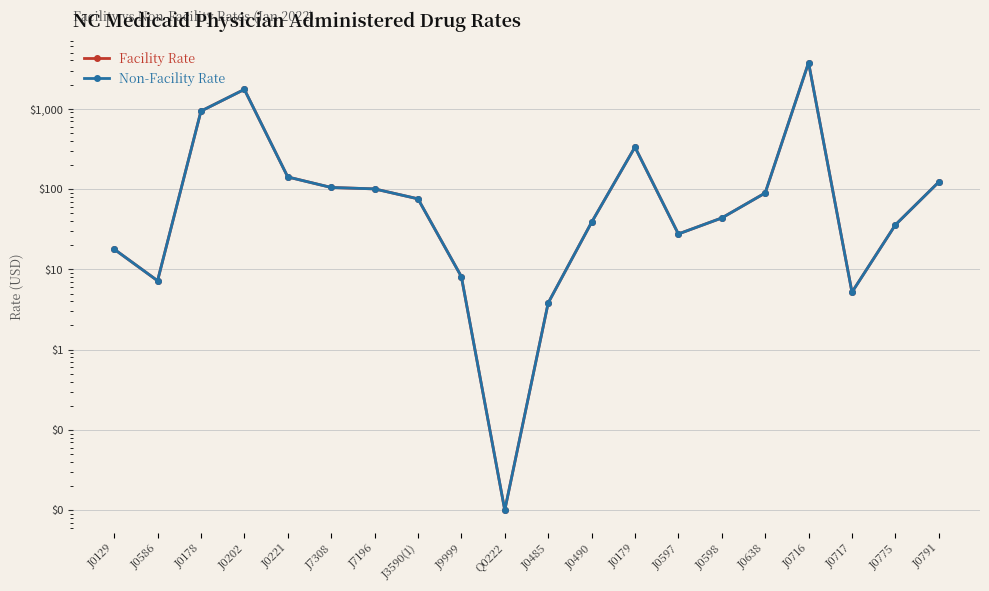

True or false: Facility Rate has more than 1 interior local peaks.

True